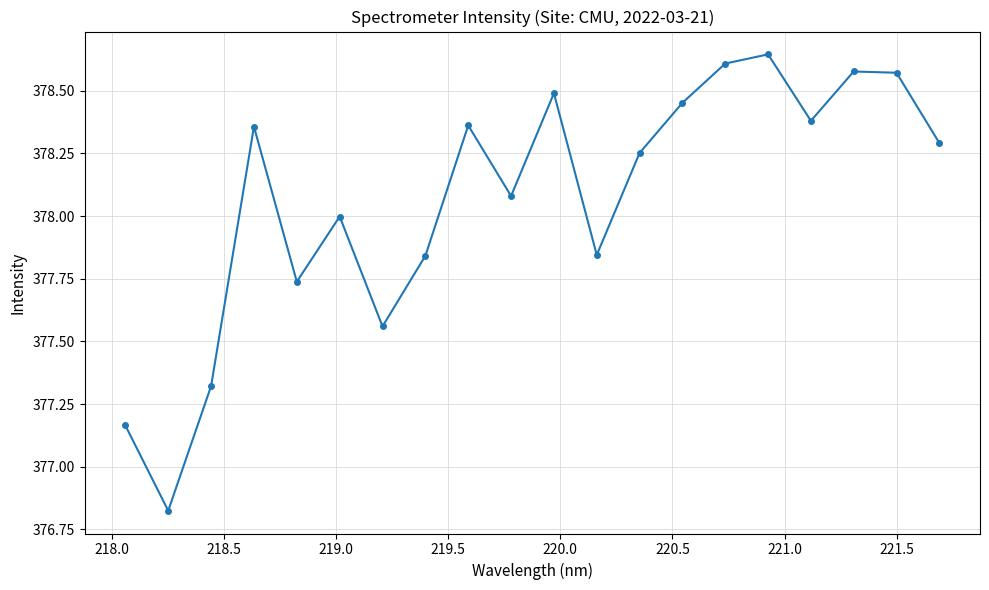

True or false: the data has more than 1 interior local peaks.

True